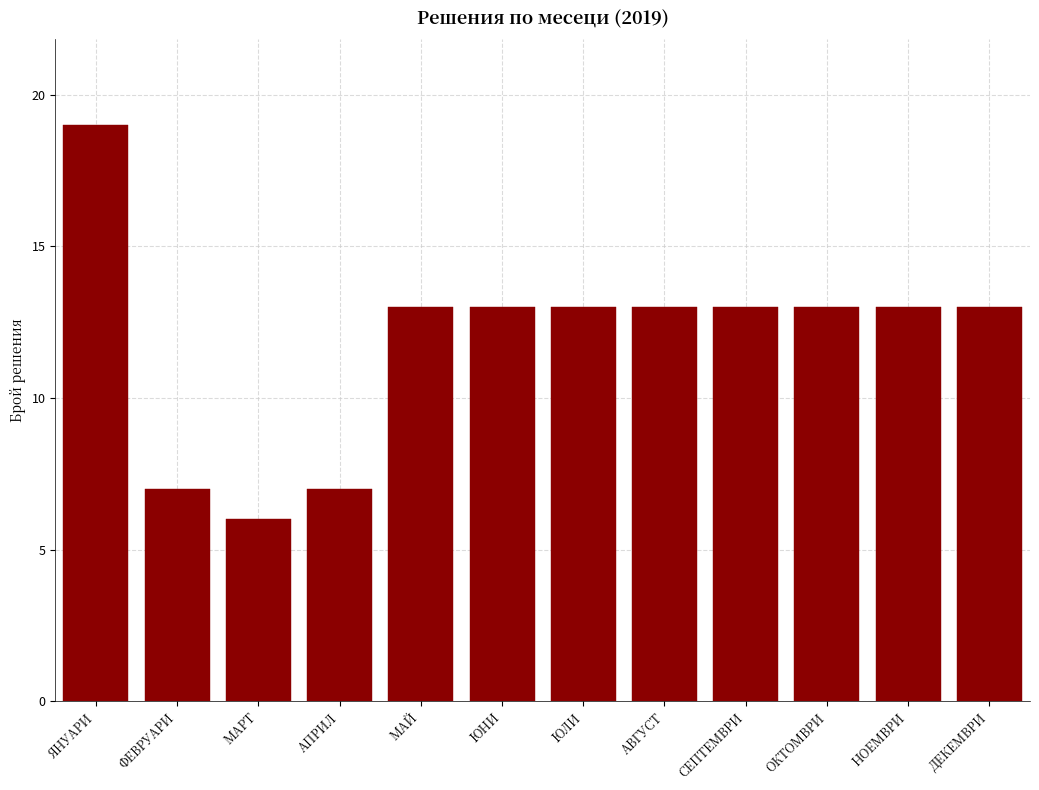

Reading left to right, list all the values displayed in this chart.

19	7	6	7	13	13	13	13	13	13	13	13